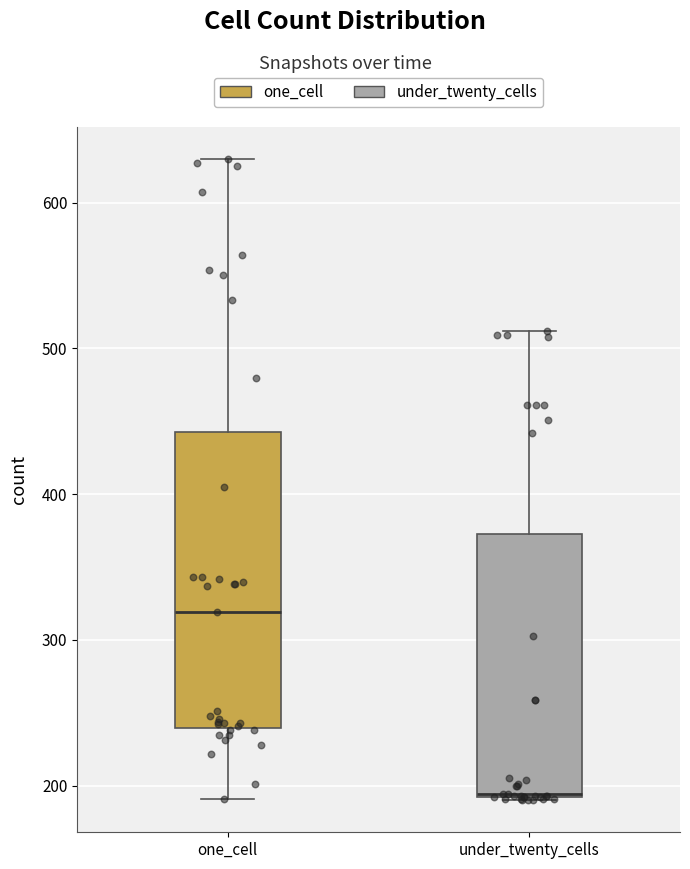

Reading left to right, read every box against the y-axis: the position of its median line, the range the box covers, and the ends of its whiskers. The values are not printed on the chart, so give them approximately, as read against the axis.

one_cell: median 320, box 240 to 440, whiskers 190 to 630
under_twenty_cells: median 190, box 190 to 370, whiskers 190 to 510